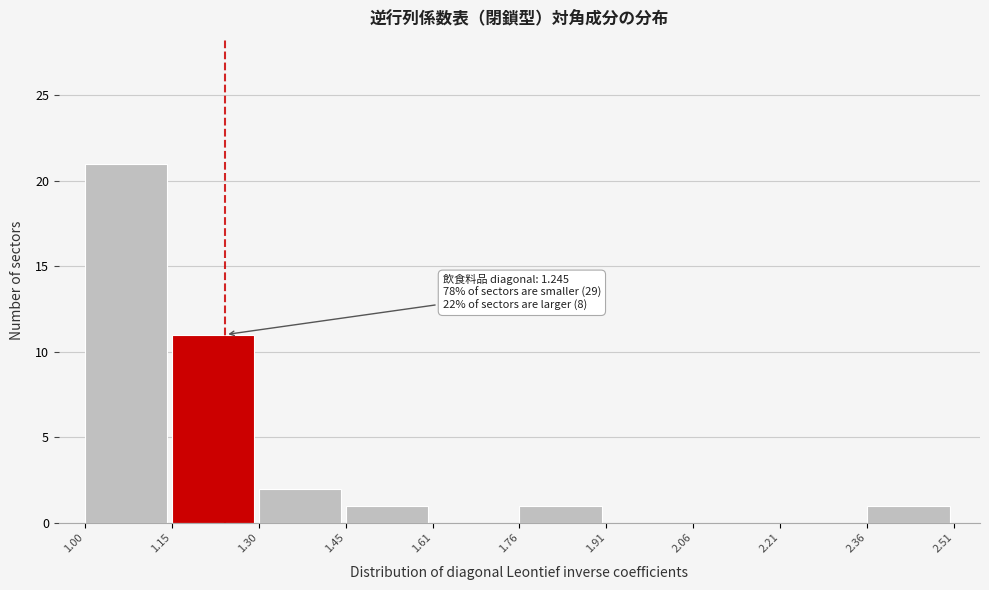

Which range on the x-axis has the tallest bar?

1.00 to 1.15